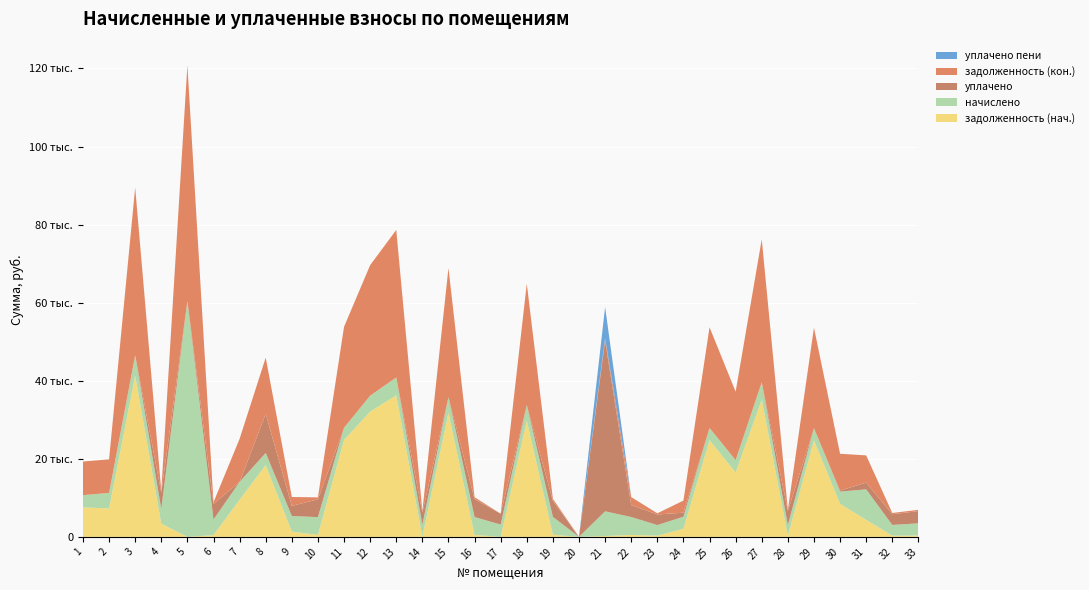

Reading left to right, what are all the values shown in this chart?

задолженность (нач.): 7572.6	7272.5	41282.6	3391.8	0.0	443.6	9506.6	18382.5	1359.7	505.8	24821.8	32092.4	36266.1	0.0	31772.2	508.0	0.0	29762.3	554.3	0.0	218.3	509.5	302.3	2066.7	24769.7	16493.5	35168.9	301.6	24717.6	8469.7	4349.5	306.0	347.0
начислено: 3116.2	3992.3	5204.5	3781.5	60412.0	3992.3	4585.2	3116.2	3985.7	4552.3	3129.3	4071.4	4572.1	3116.2	4005.5	4572.1	3155.7	3998.9	4572.1	0.0	6331.1	4585.2	2720.9	3096.4	3122.7	3155.7	4433.8	2714.2	3116.2	3122.7	7826.6	2753.8	3122.7
уплачено: 0.0	0.0	0.0	4144.1	0.0	3992.3	0.0	10000.0	2585.7	4552.3	0.0	0.0	0.0	3116.2	0.0	4572.1	2780.0	0.0	4064.1	0.0	43613.9	3056.8	2720.9	1032.1	0.0	0.0	0.0	3619.0	0.0	270.0	1739.2	2753.8	3122.7
задолженность (кон.): 8611.3	8603.2	43017.4	420.2	60412.0	443.6	11035.1	14421.2	2288.3	505.8	25865.0	33449.6	37790.1	346.2	33107.4	508.0	0.0	31095.3	554.3	0.0	703.5	2037.9	302.3	3098.8	25810.6	17545.4	36646.8	301.6	25756.3	9430.6	6958.4	306.0	347.0
уплачено пени: 0.0	0.0	0.0	88.0	0.0	0.0	0.0	0.0	0.0	6.2	0.0	0.0	0.0	3.4	0.0	0.0	0.0	0.0	0.0	0.0	8011.3	0.0	0.0	1.1	0.0	0.0	0.0	16.1	0.0	0.0	1.8	0.0	0.0